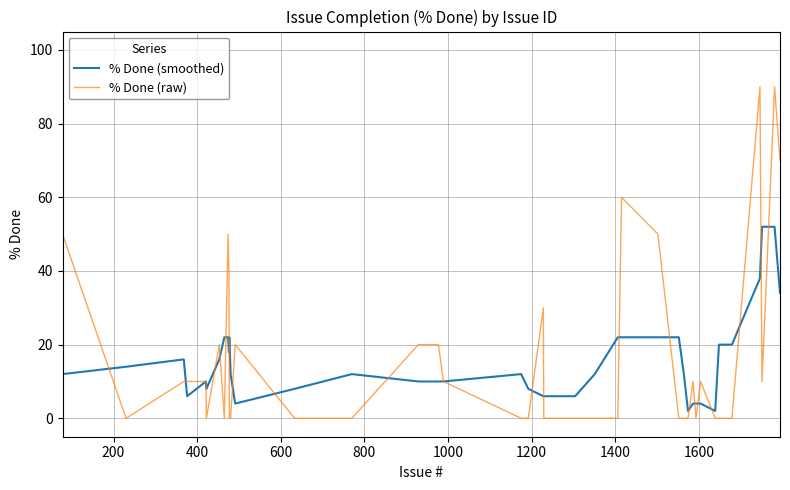

At how many categories does at least one series exceed 64?

3